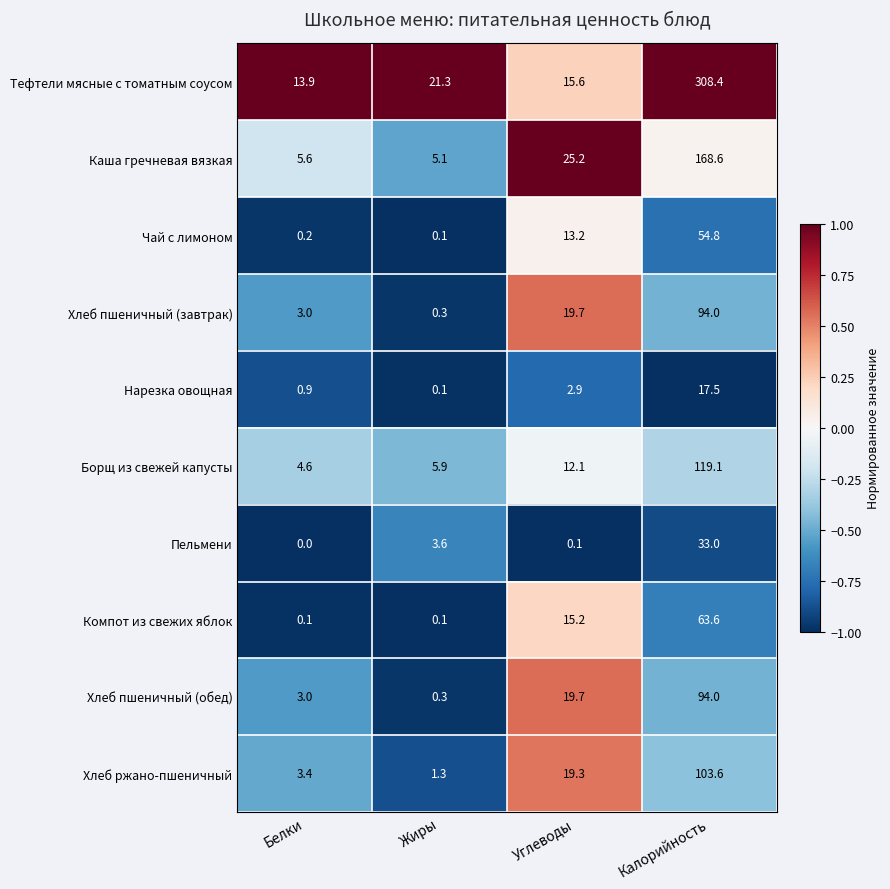

Which series has the widest spread of values?

Тефтели мясные с томатным соусом